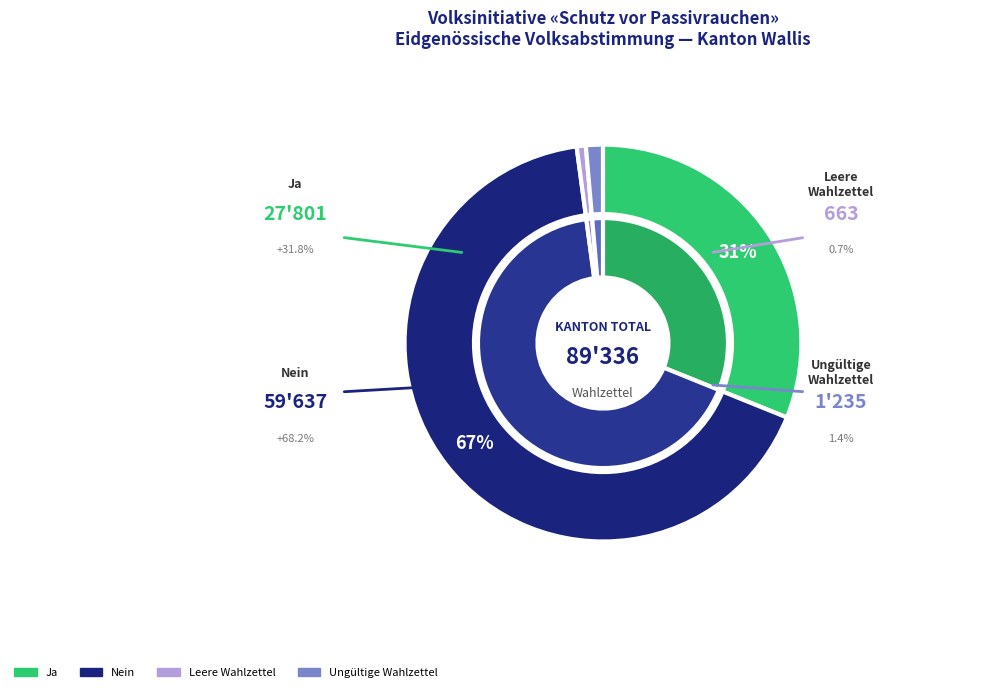

What is the change in value from Nein to Ungültige Wahlzettel?

-58402